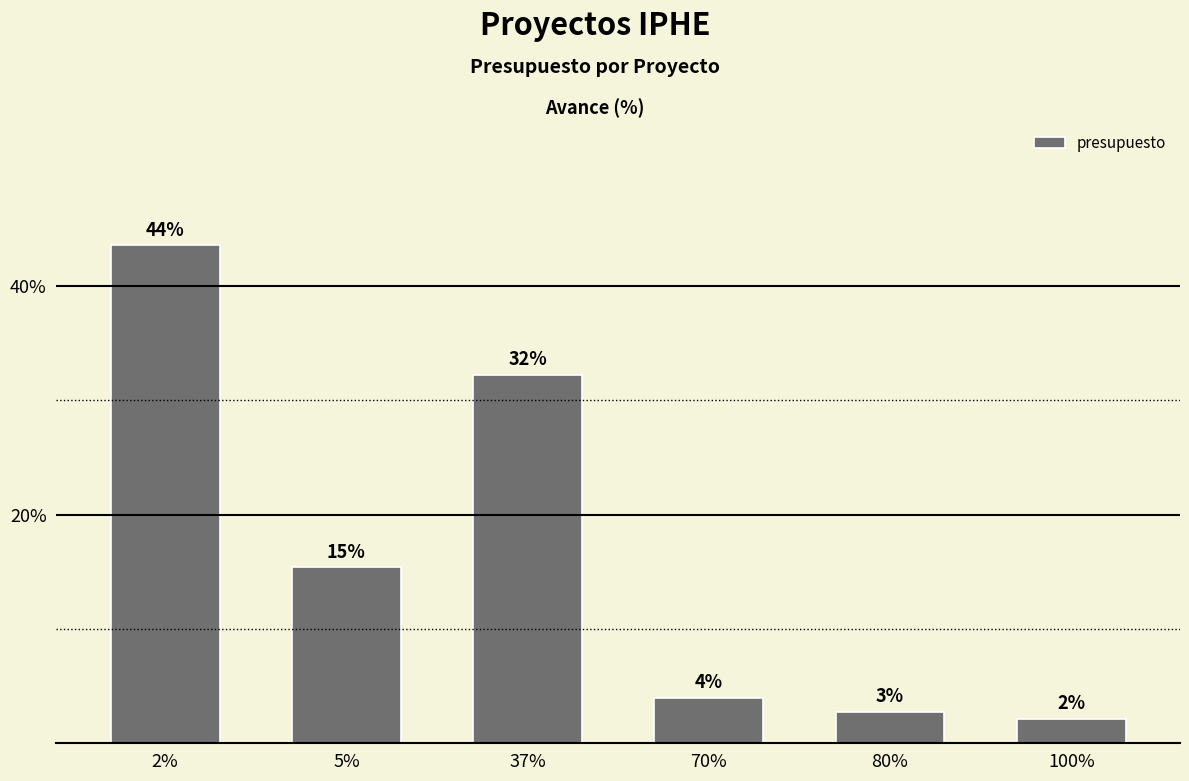

True or false: the data shows 43.6 at 2%.

True